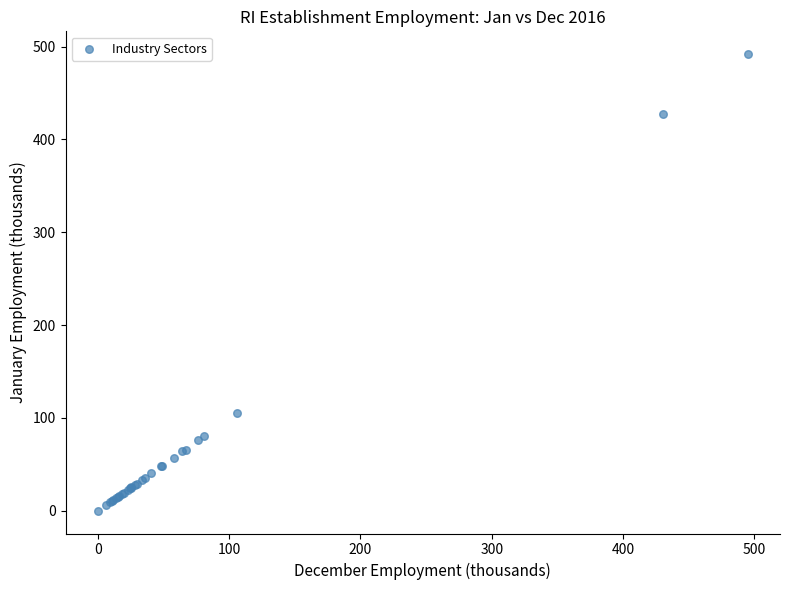

What Y value in the scatter plot is closest to 246?

105.7